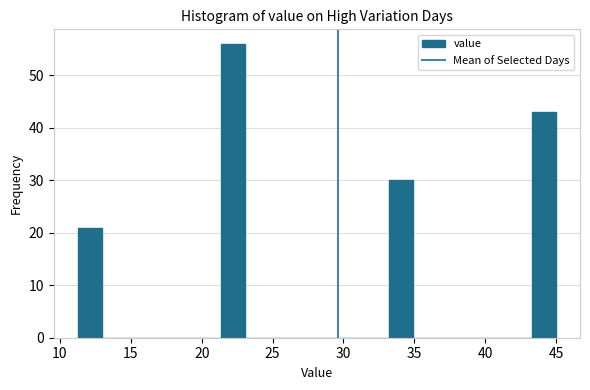

Read against the x-axis, roughly where is the centre of the tallest bar?

22.0